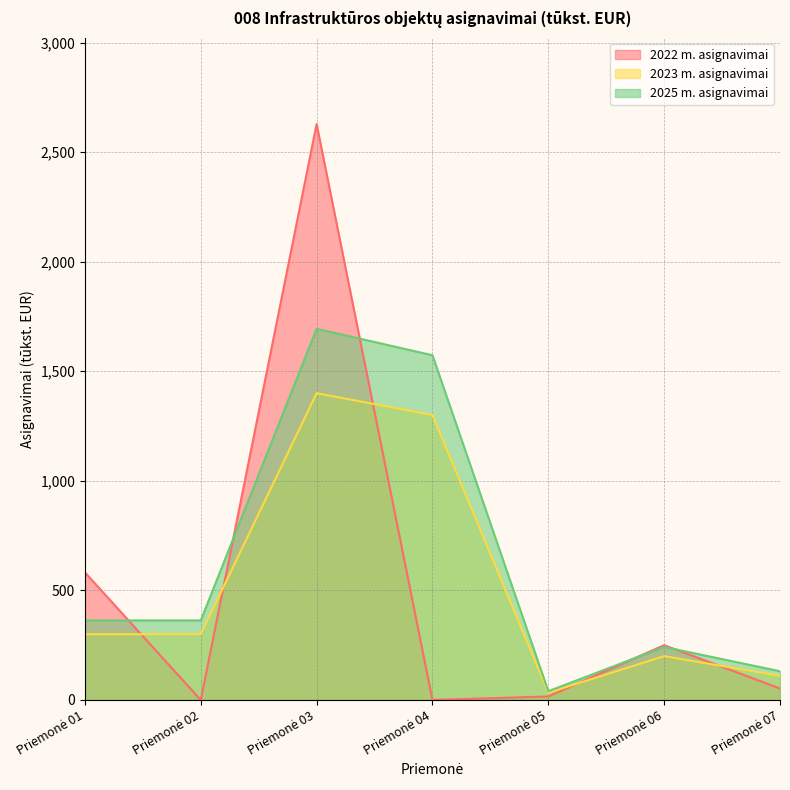

At how many categories does at least one series exceed 1206?

2